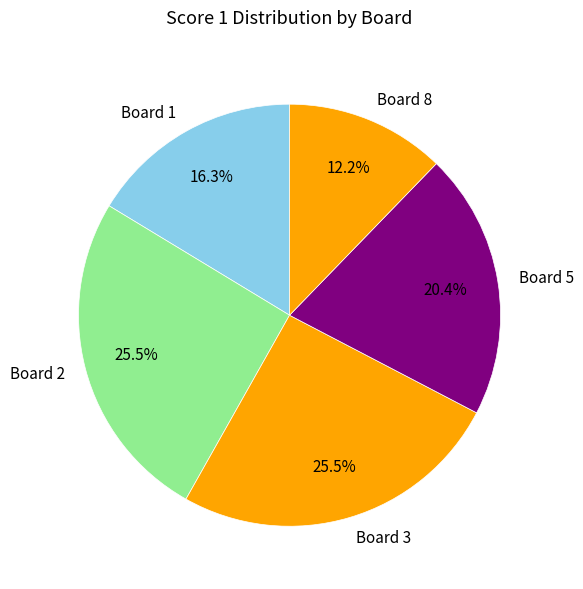

Which category has the smallest portion of the pie?

Board 8